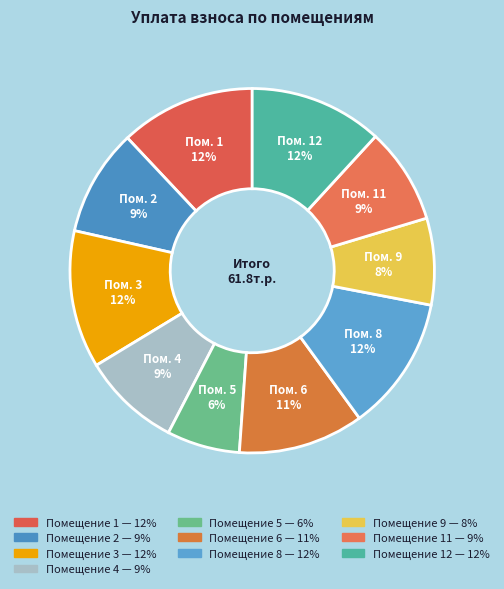

How many slices are in this pie chart?

10